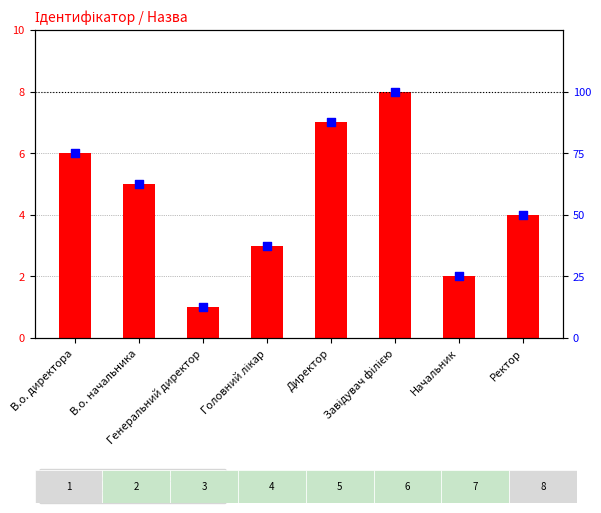

Is the value of percentile rank within the sample at Головний лікар greater than the value of Ідентифікатор at Генеральний директор?

Yes